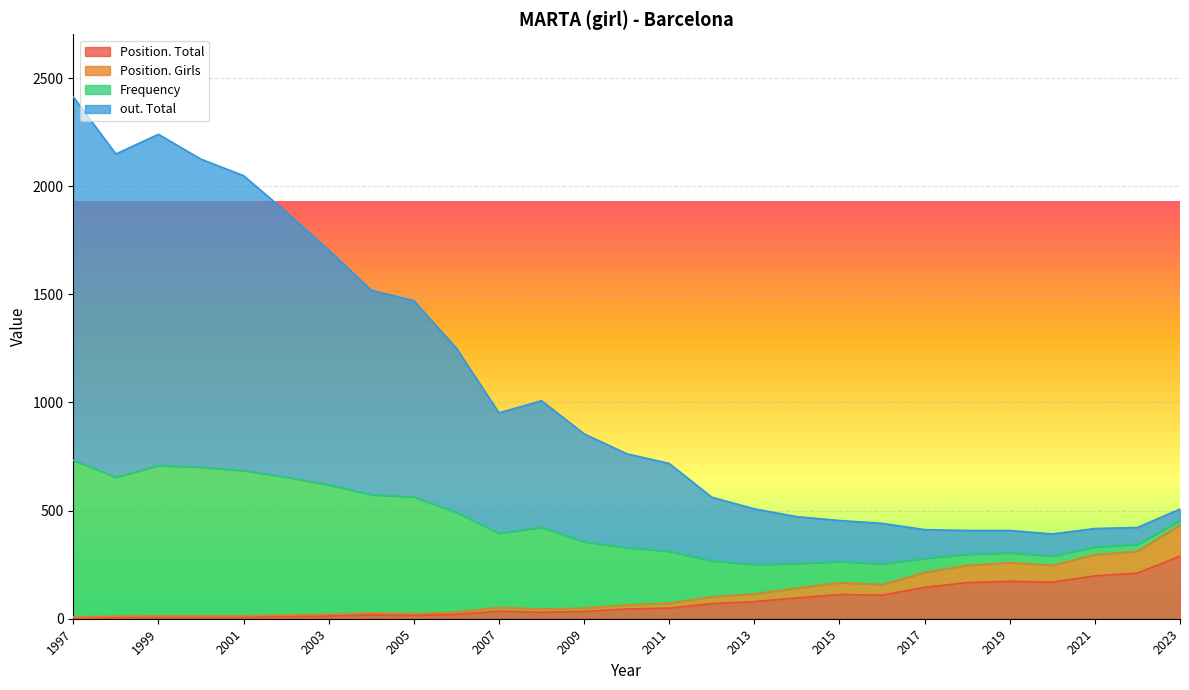

List the series in order of their peak value, lowest first.

Position. Girls, Position. Total, Frequency, out. Total